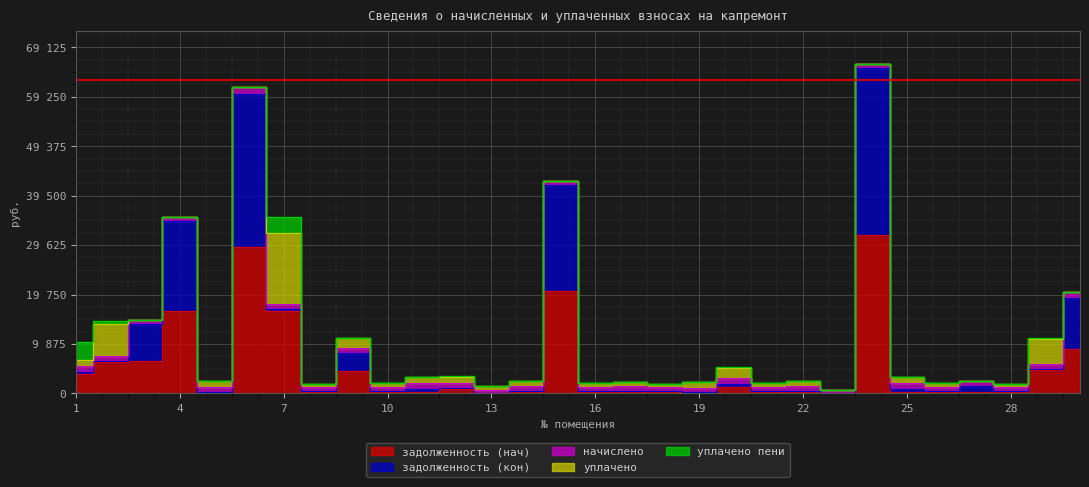

Does the chart display data point markers on the line(s)?

No